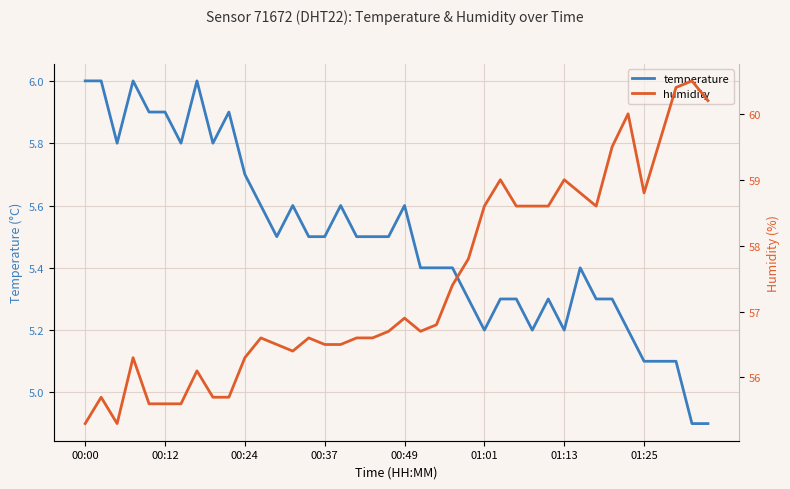

What is the average value of the temperature series?

5.5